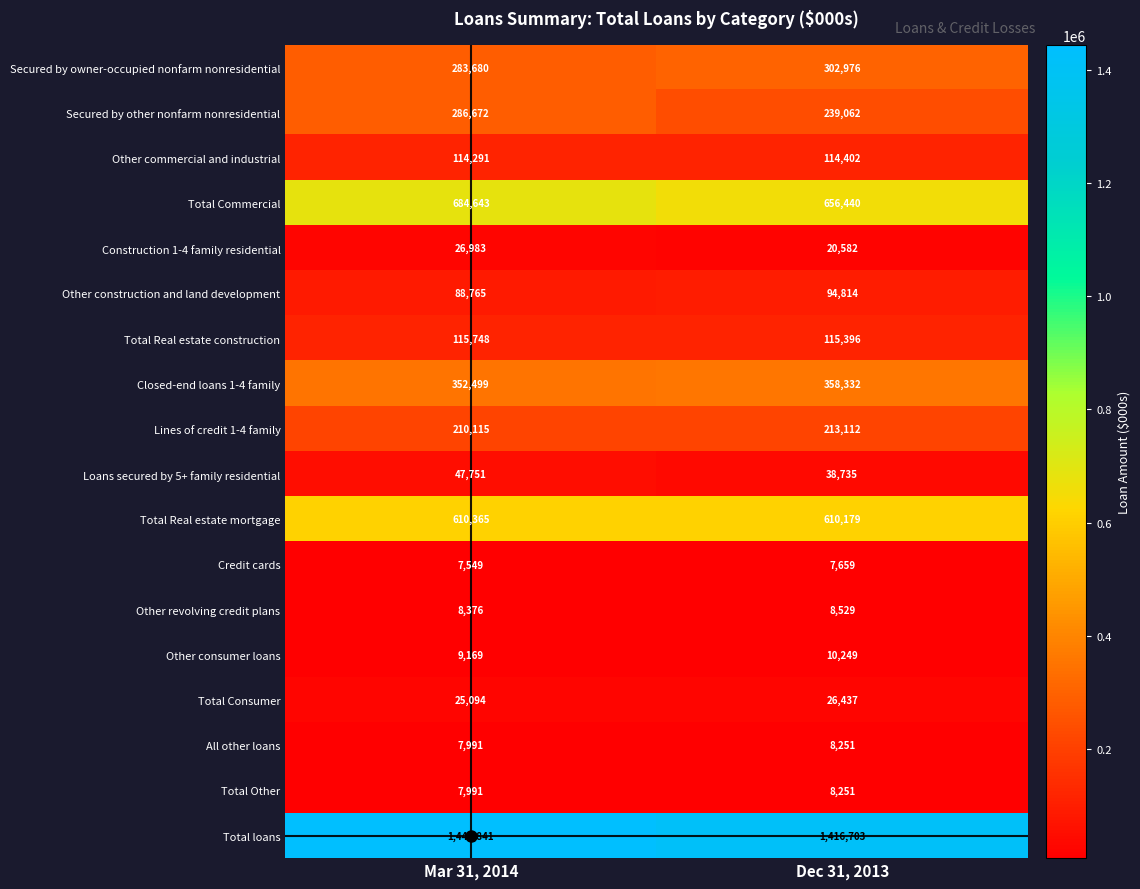

Which series has the largest range (max minus min)?

Secured by other nonfarm nonresidential